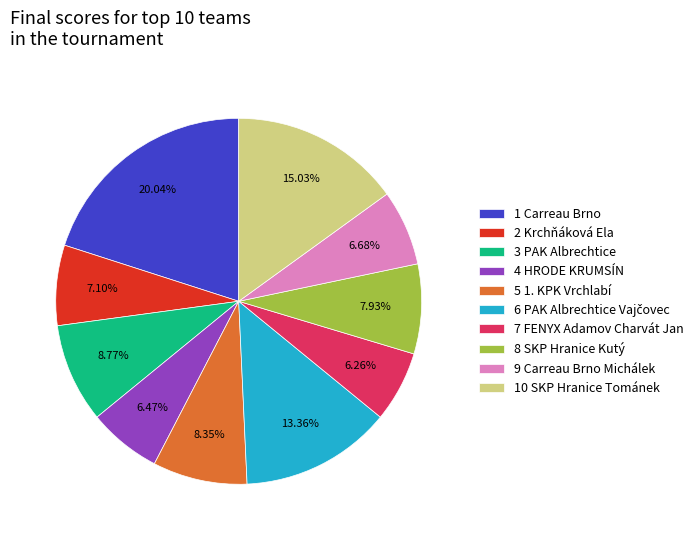

Is it true that 9 Carreau Brno Michálek is 7% of the pie?

True